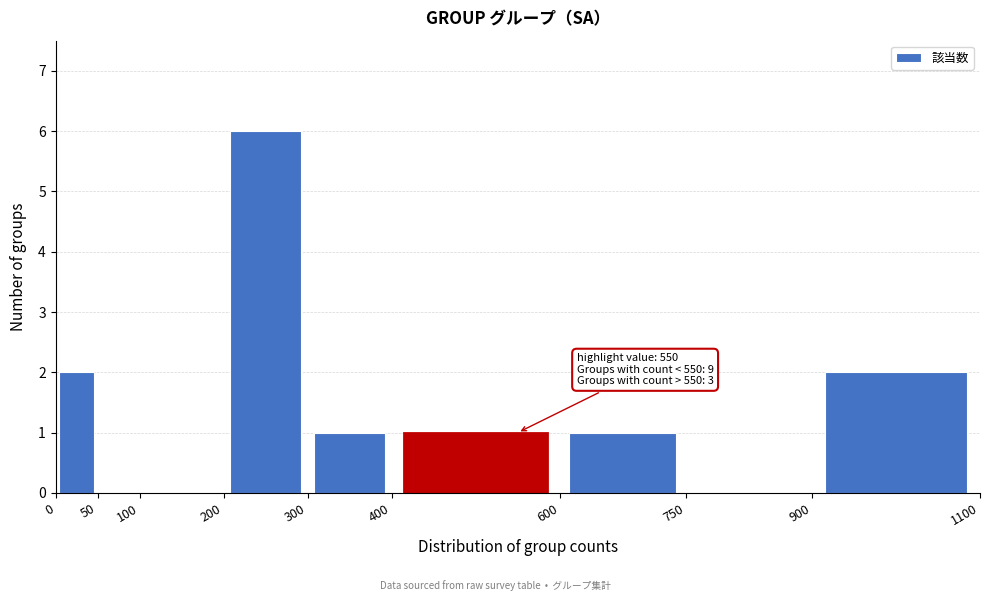

Over which range of the x-axis is the bar tallest?

200 to 300